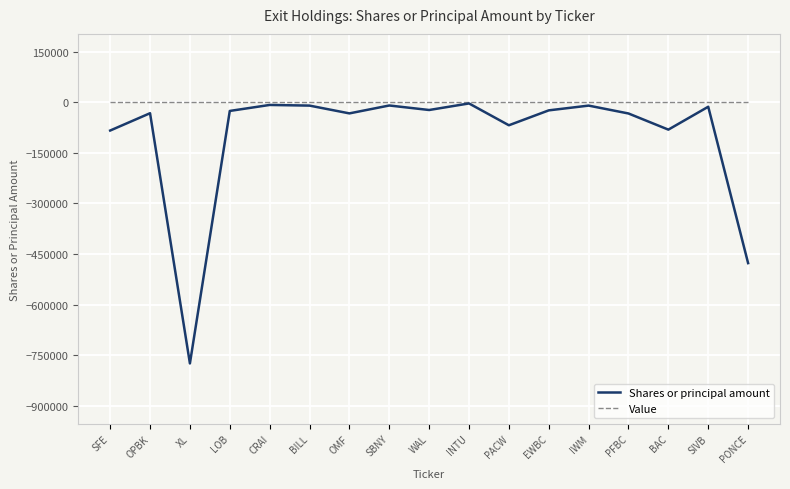

What is the total value across all series at XL?

-774015